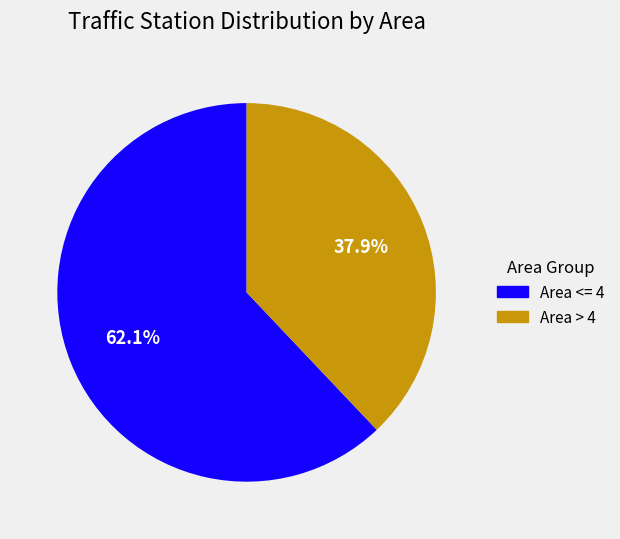

Is there any slice that represents more than half of the pie?

Yes